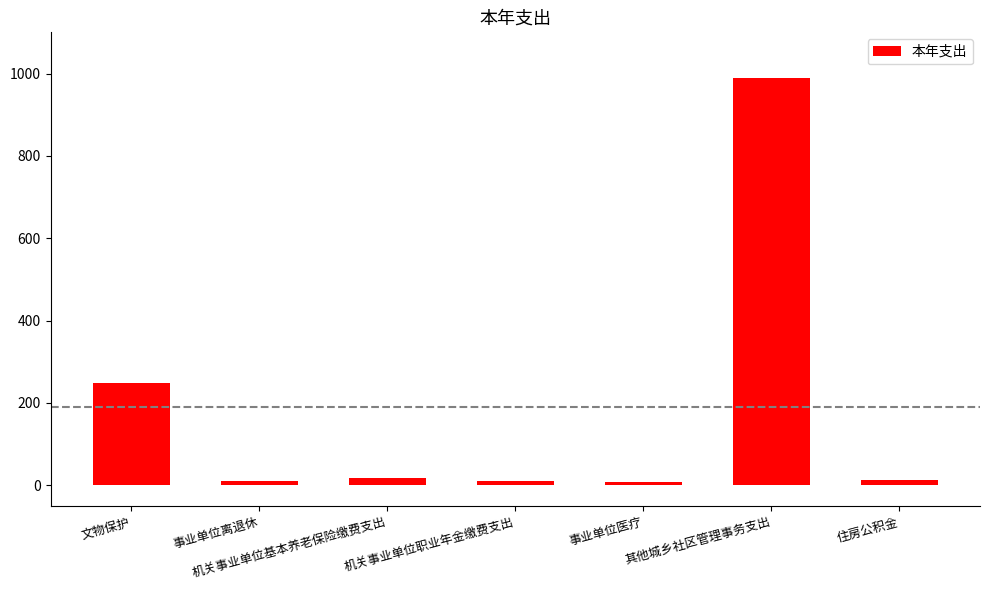

What is the maximum value shown in the chart?

990.2